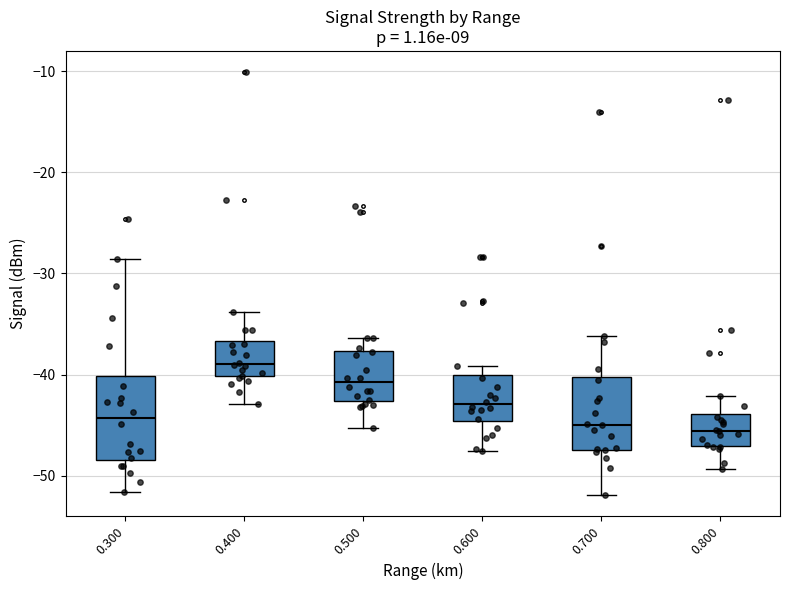

Comparing the boxes themselves (not the whiskers), which one is the tallest?

0.300